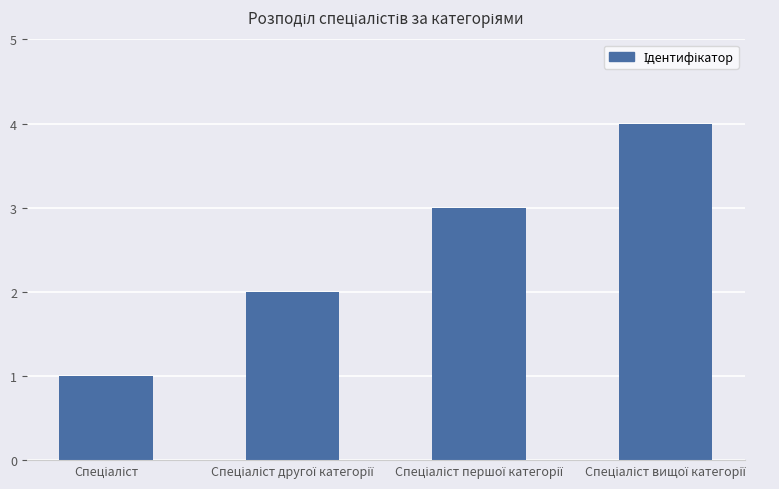

What is the greatest value displayed?

4